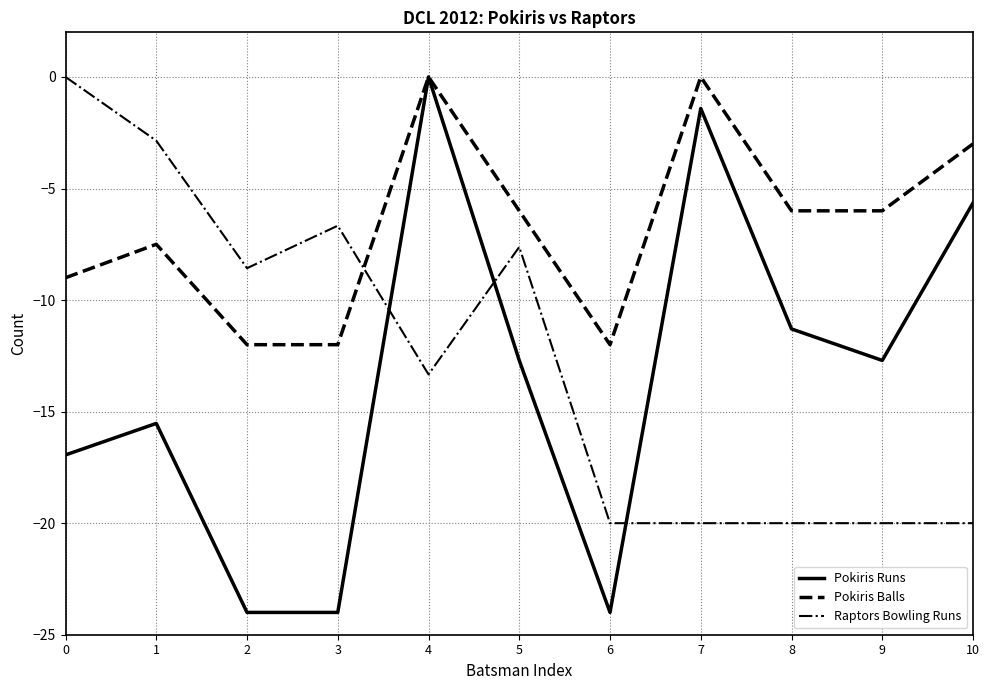

True or false: Raptors Bowling Runs has a value of -20.0 at 6.

True